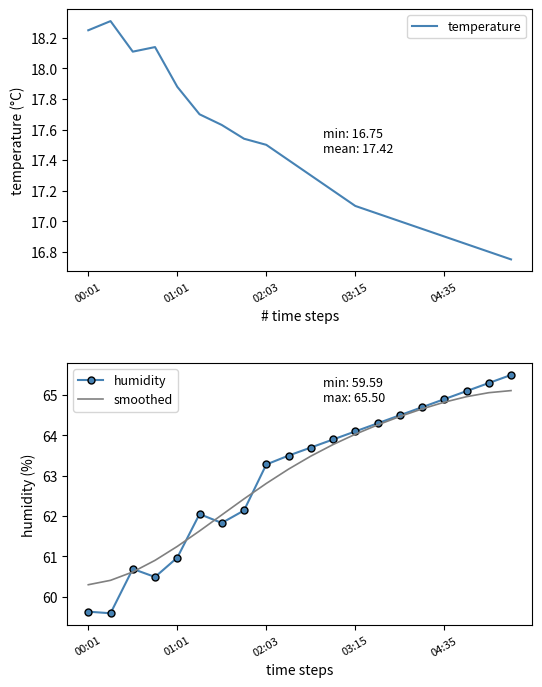

How many series are shown in this chart?

3